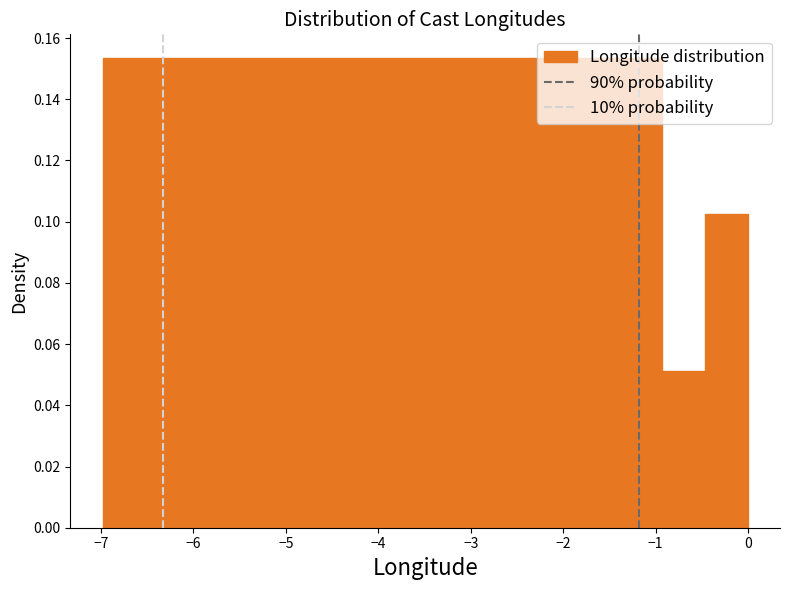

Reading left to right, list every bar in this chart as the range it spans on the x-axis followed by its height. Neither the bar edges nor the heights are printed on the chart, so give them approximately, as read against the axes.

-7.0 to -6.5: 0.154
-6.5 to -6.1: 0.154
-6.1 to -5.6: 0.154
-5.6 to -5.1: 0.154
-5.1 to -4.7: 0.154
-4.7 to -4.2: 0.154
-4.2 to -3.7: 0.154
-3.7 to -3.3: 0.154
-3.3 to -2.8: 0.154
-2.8 to -2.3: 0.154
-2.3 to -1.9: 0.154
-1.9 to -1.4: 0.154
-1.4 to -0.9: 0.154
-0.9 to -0.5: 0.052
-0.5 to 0.0: 0.102